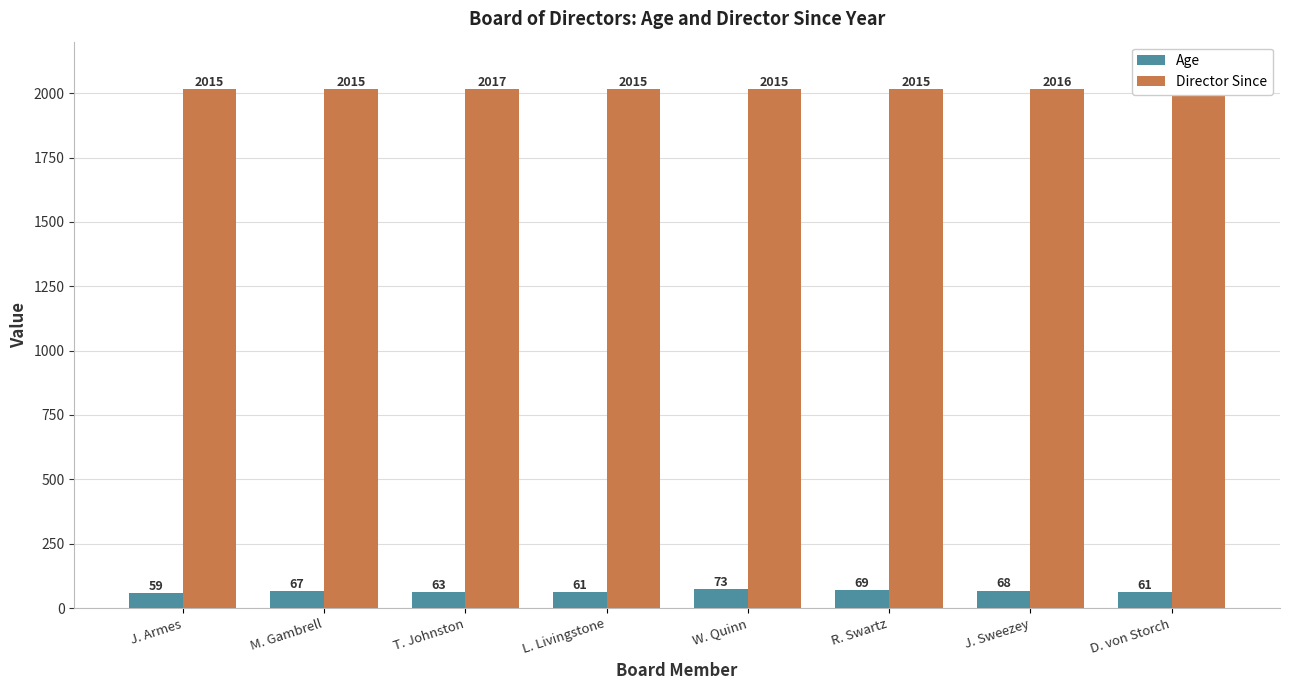

What is the difference between the highest and lowest values at J. Armes?

1956